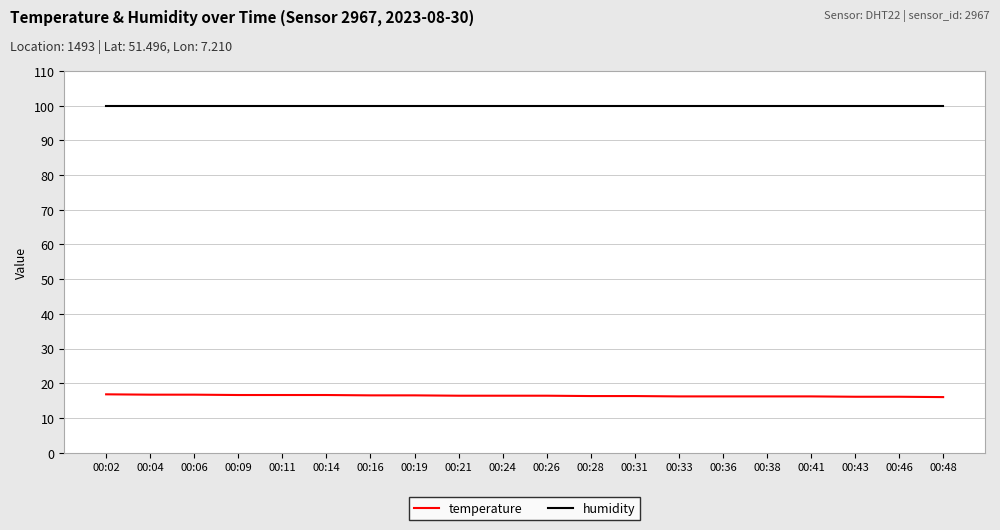

What is the difference between the temperature values at 00:04 and 00:02?

0.1